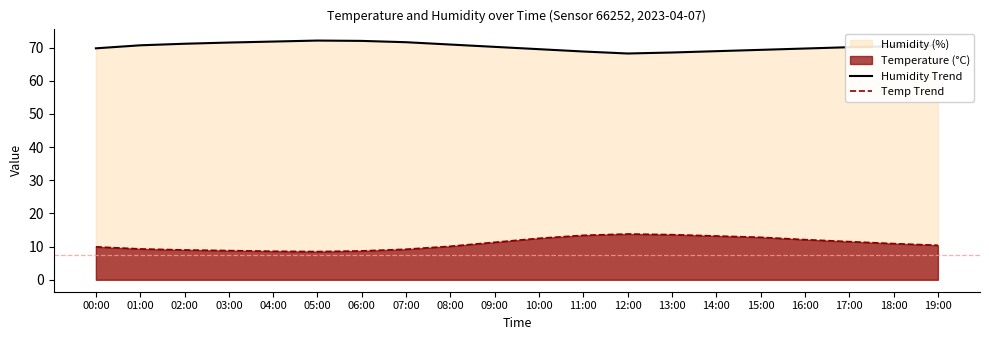

What is the value of the Temp Trend point at the 7th from the left?

8.7